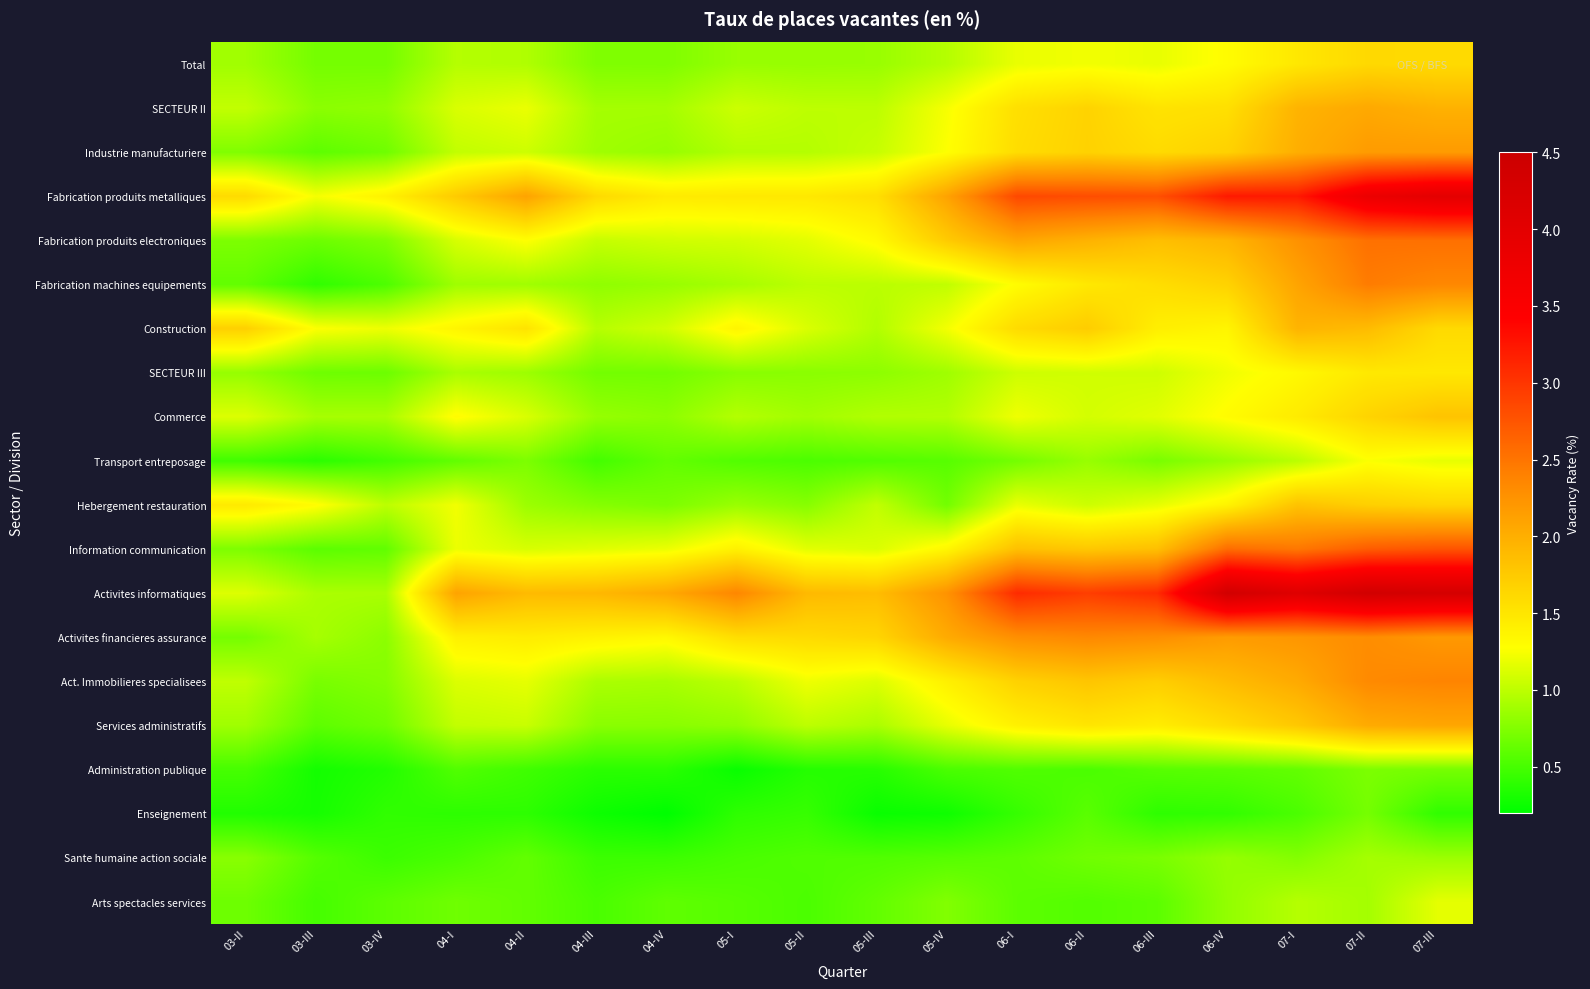

Count the number of categories in the chart.

18